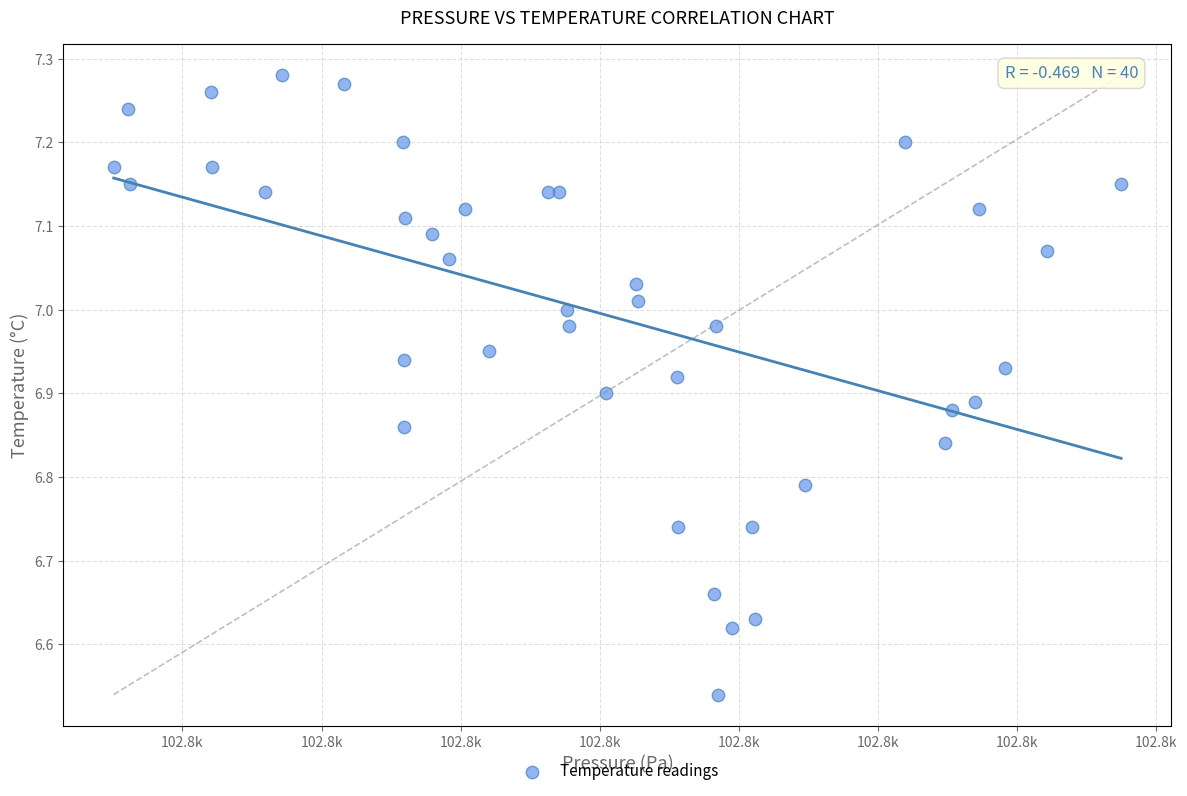

What is the range of X values (max minus min)?

72.4